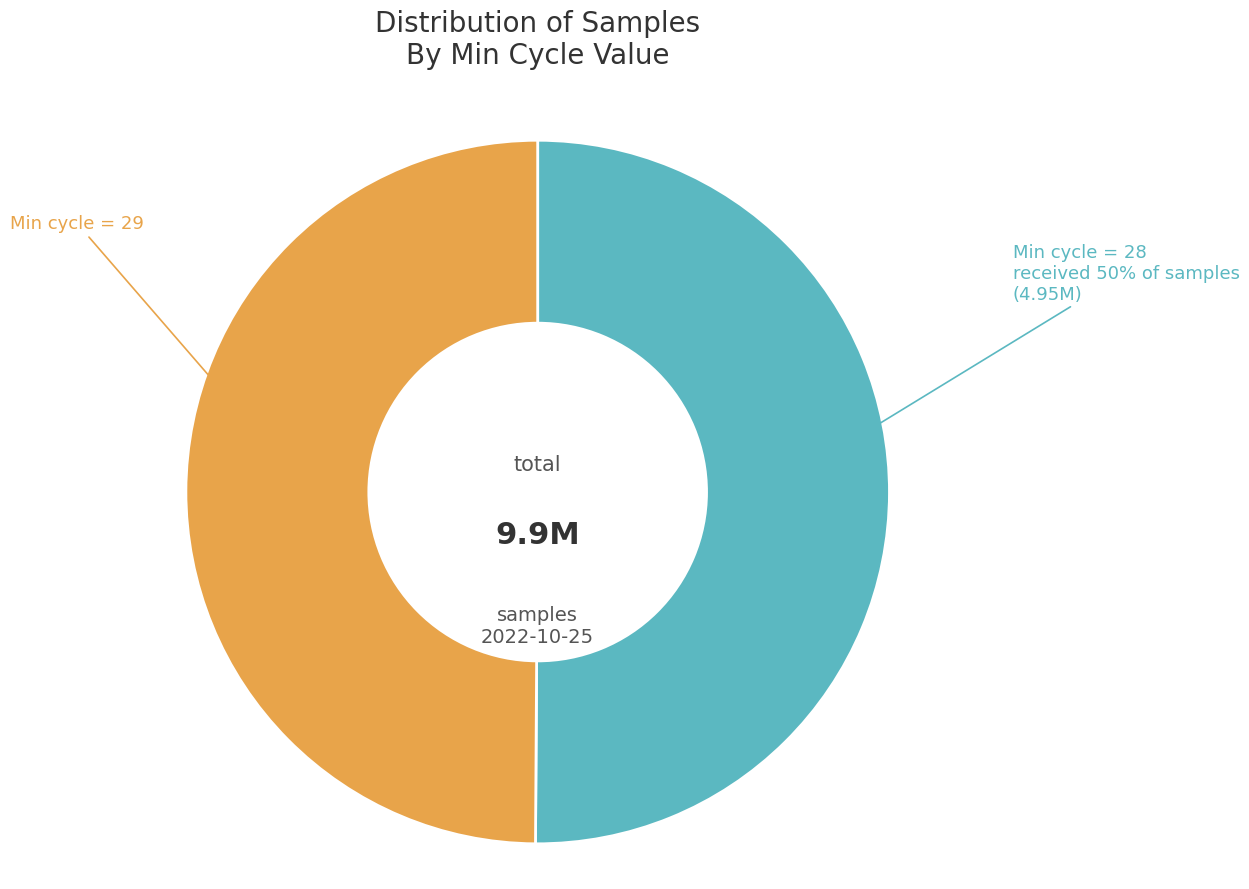

How many slices are in this pie chart?

2